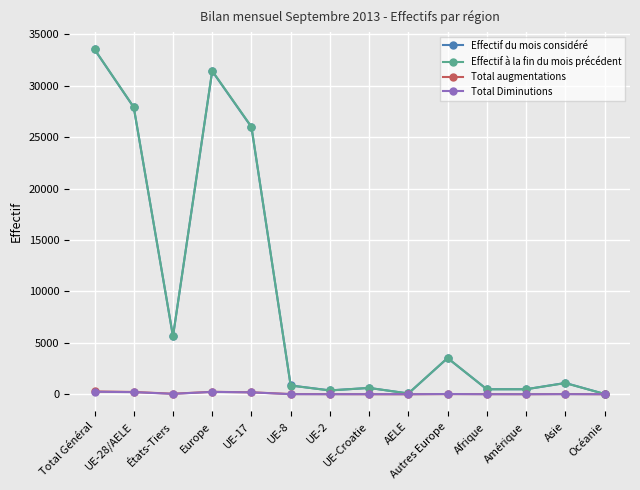

How many lines are shown in the chart?

4